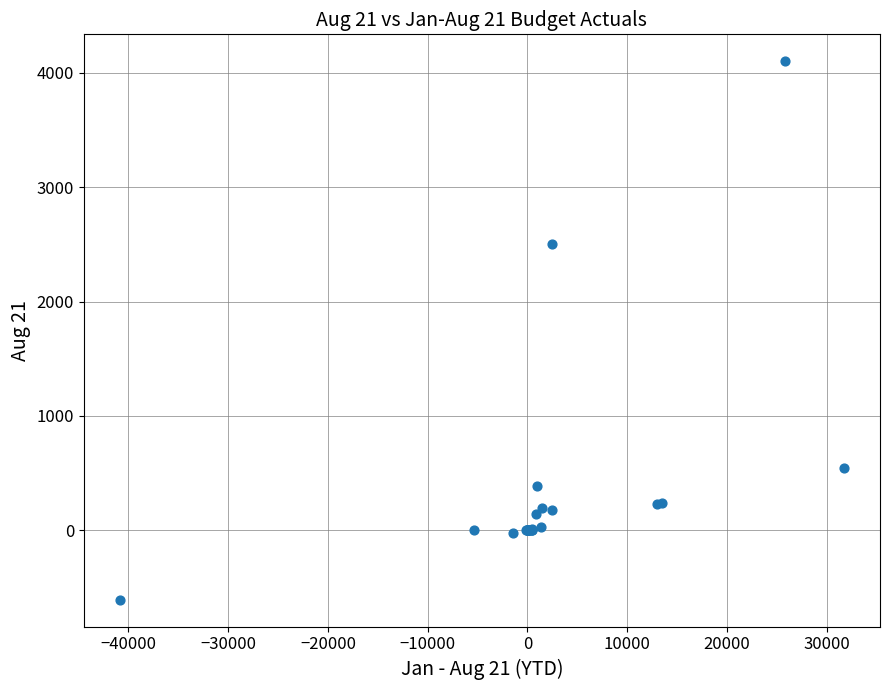

What Y value in the scatter plot is closest to 1747?

2500.0